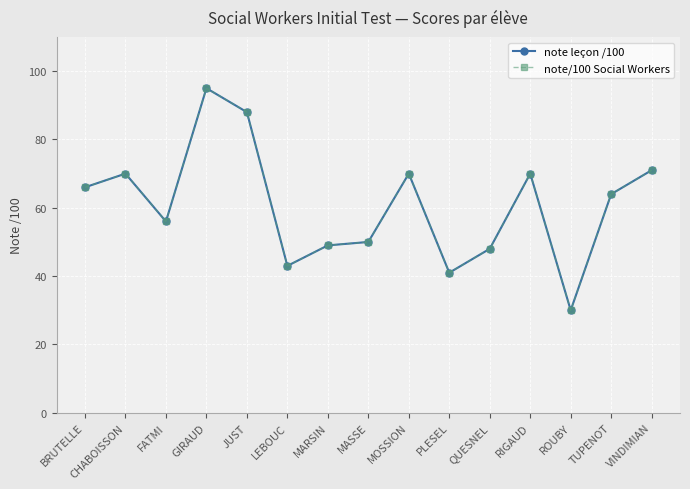

At which category does note/100 Social Workers reach its first local valley?

FATMI